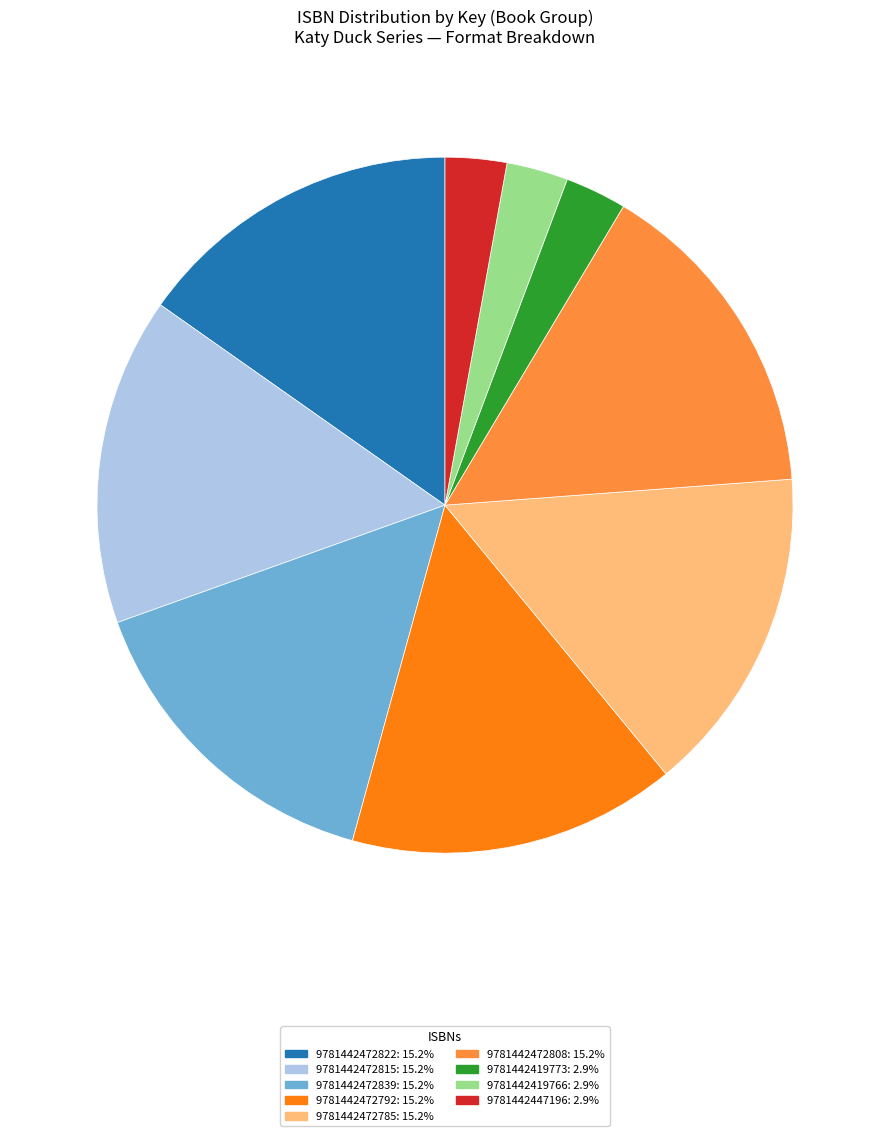

Does any single category account for the majority?

No